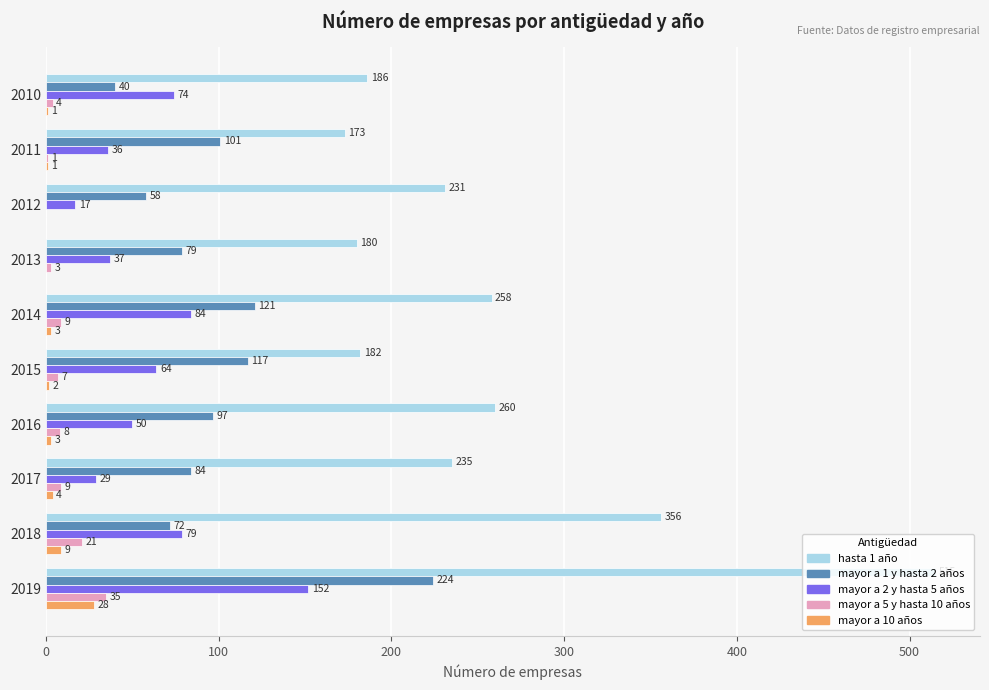

Which series changed the most between 2011 and 2014?

hasta 1 año